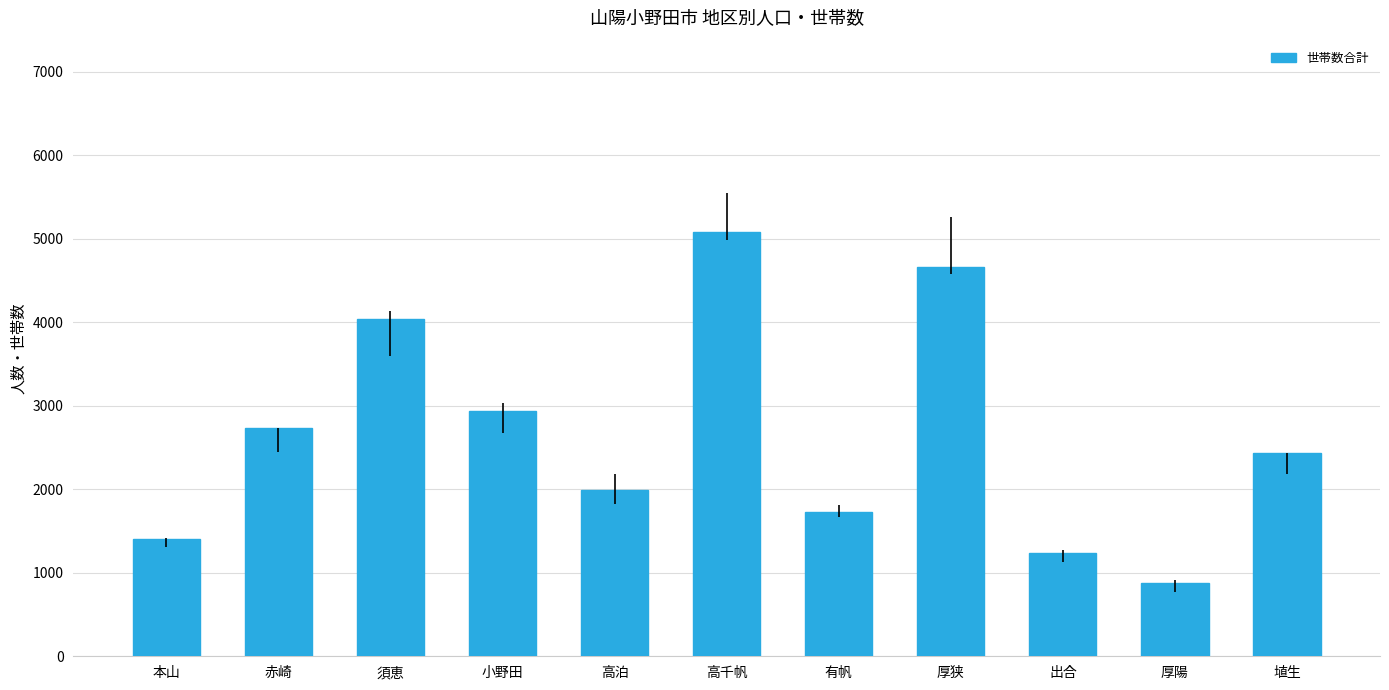

Does the chart contain stacked bars?

No